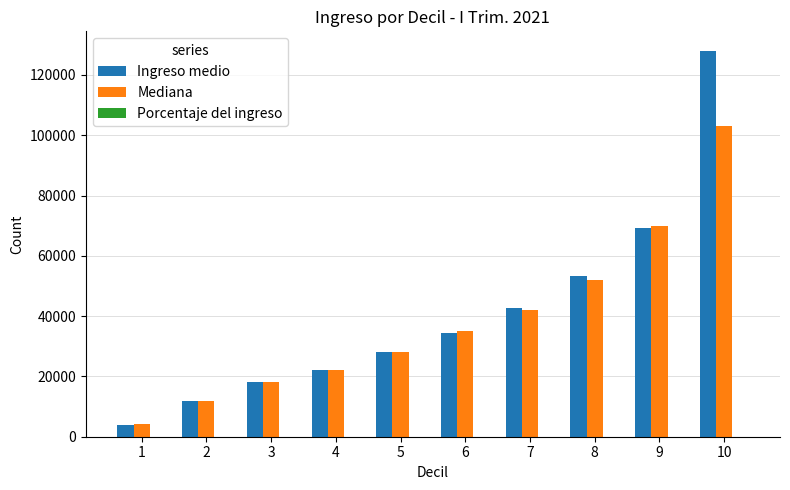

Which series has the largest total across all categories?

Ingreso medio